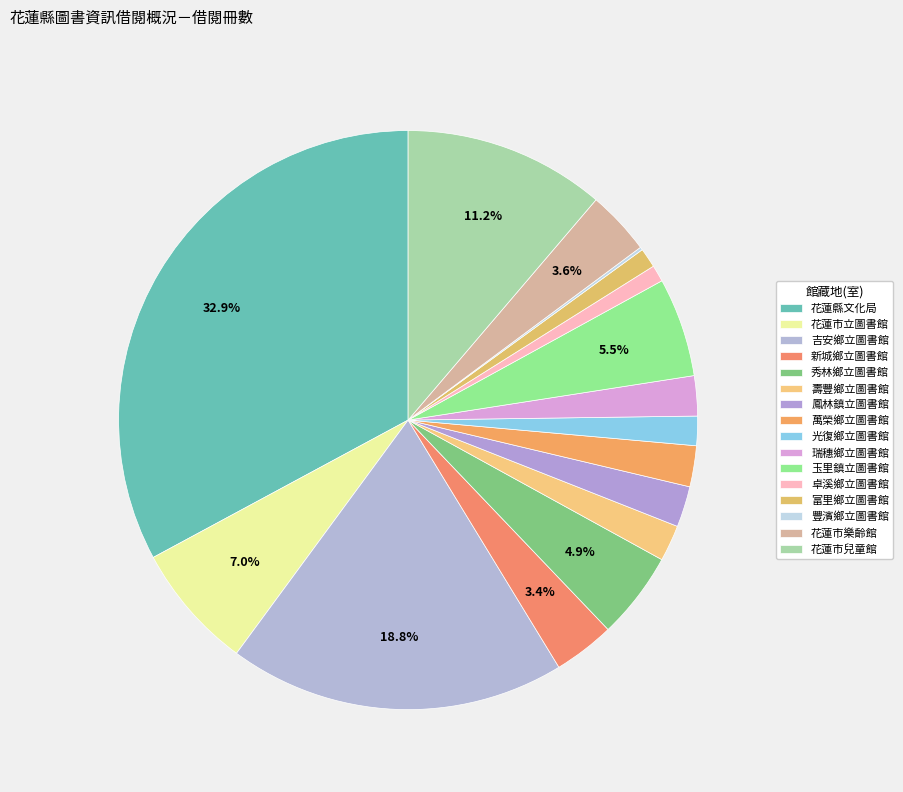

Is it true that 花蓮市兒童館 is 11% of the pie?

True